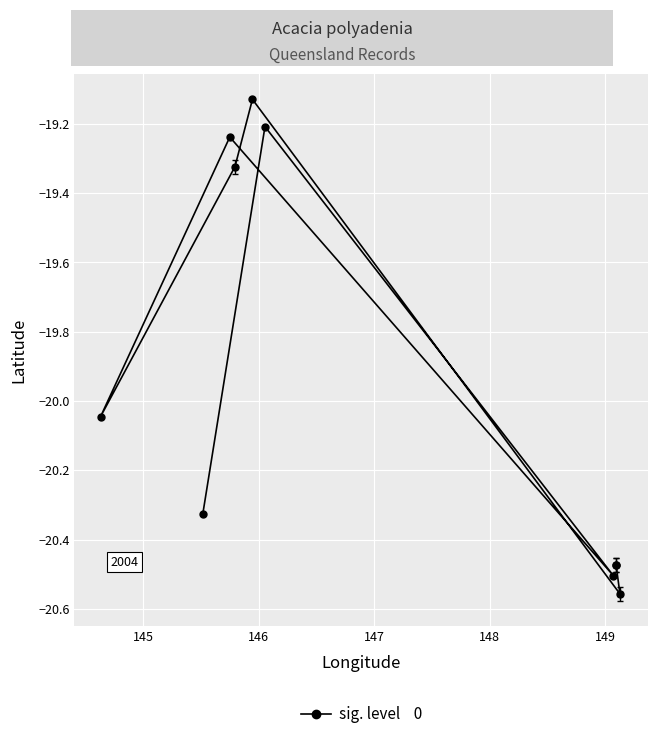

The value at 144 is -36.6. True or false?

False